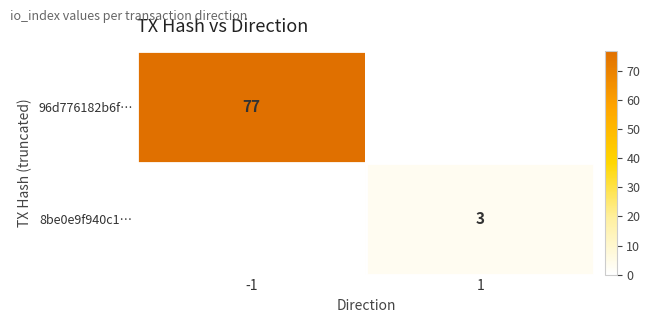

Is the value of 96d776182b6f… at -1 greater than the value of 8be0e9f940c1… at 1?

Yes